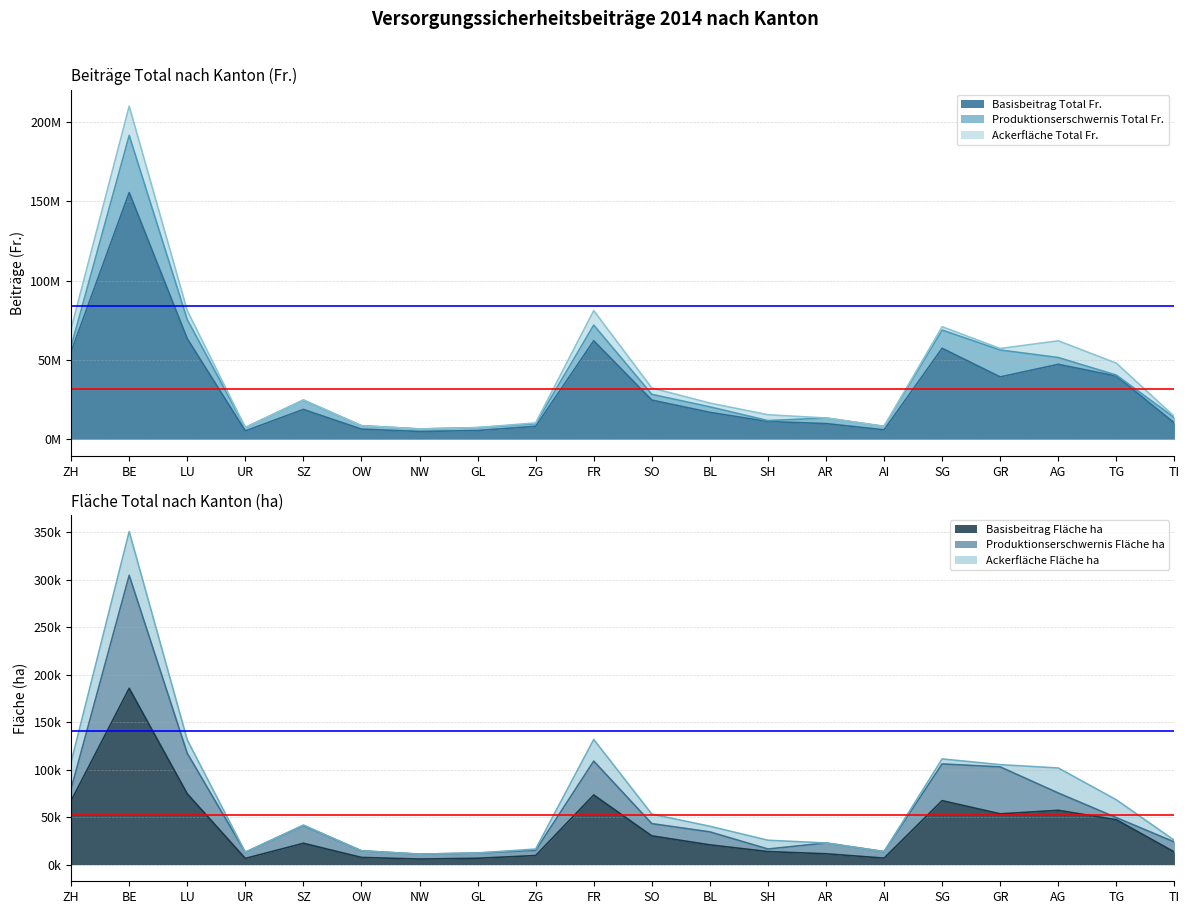

Is it true that Basisbeitrag Fläche ha equals 47245.3 at TG?

True